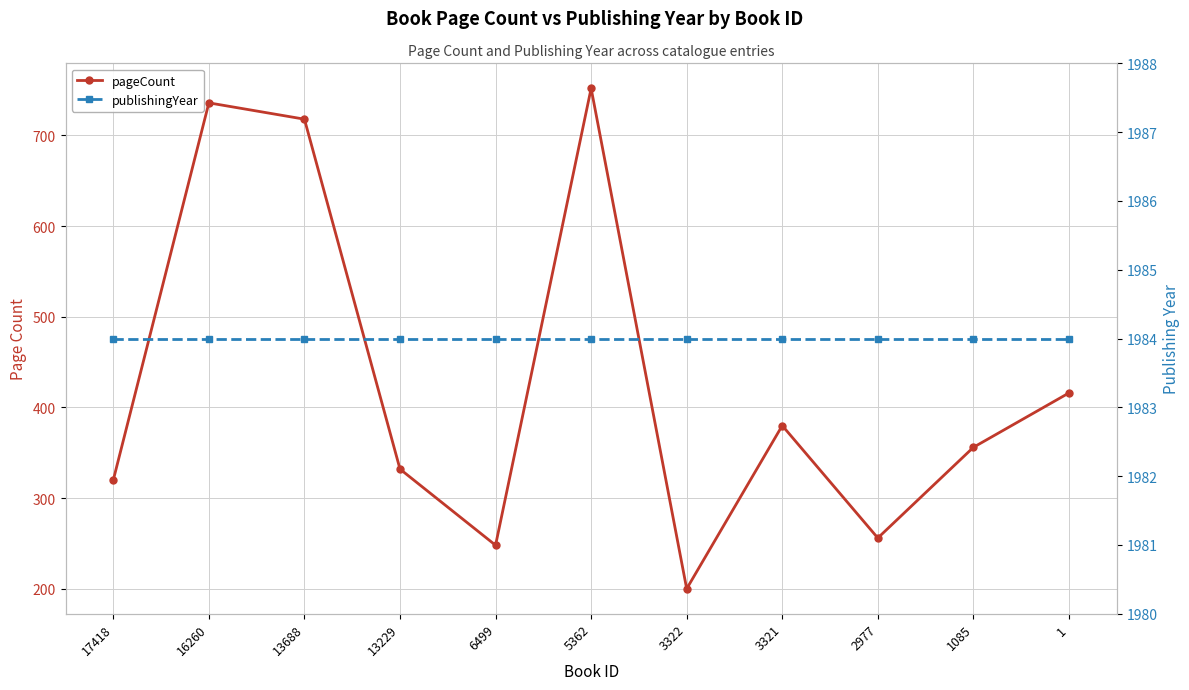

The publishingYear series shows 3403 at 1085. True or false?

False